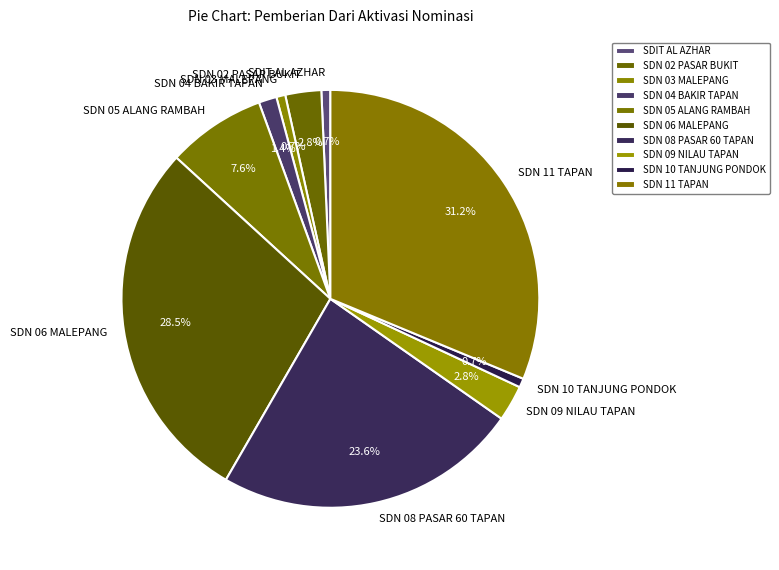

To the nearest percent, what is the average slice percentage?

10%